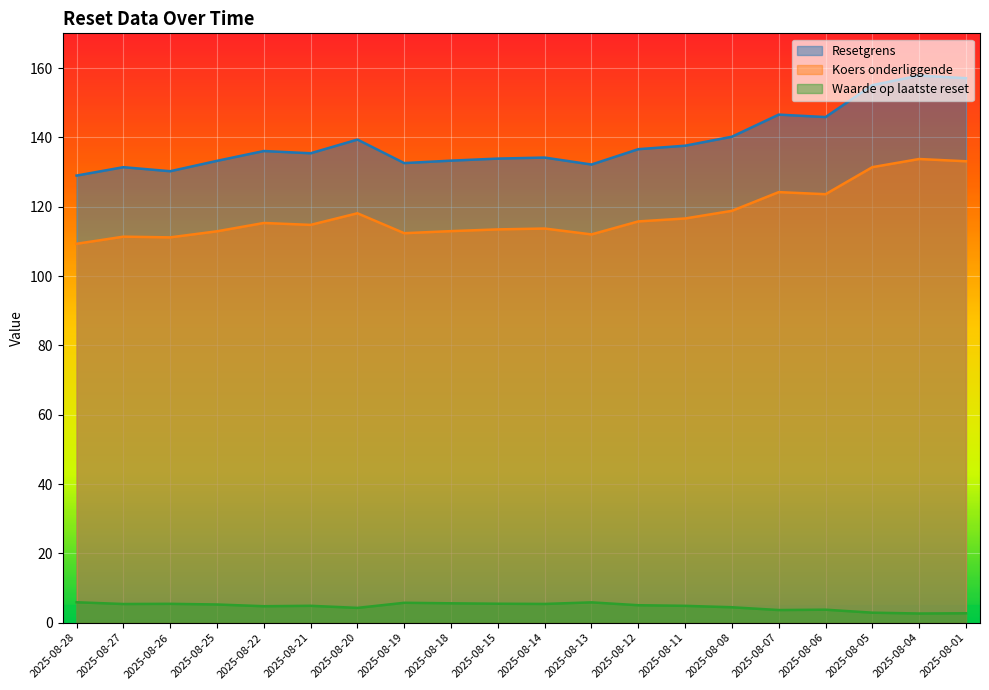

Does the chart display data point markers on the line(s)?

No